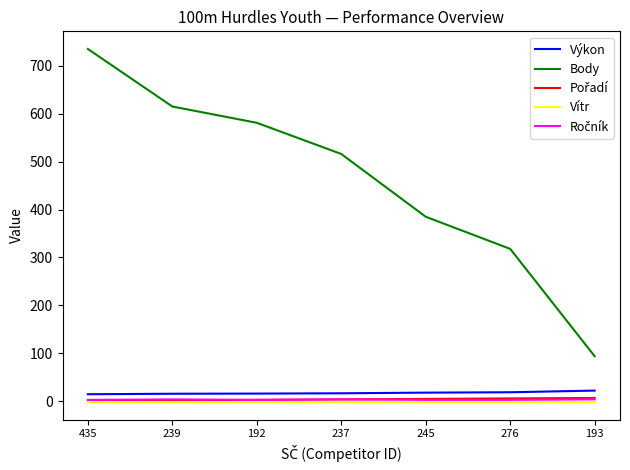

Rank the categories by Body value from lowest to highest.

193, 276, 245, 237, 192, 239, 435